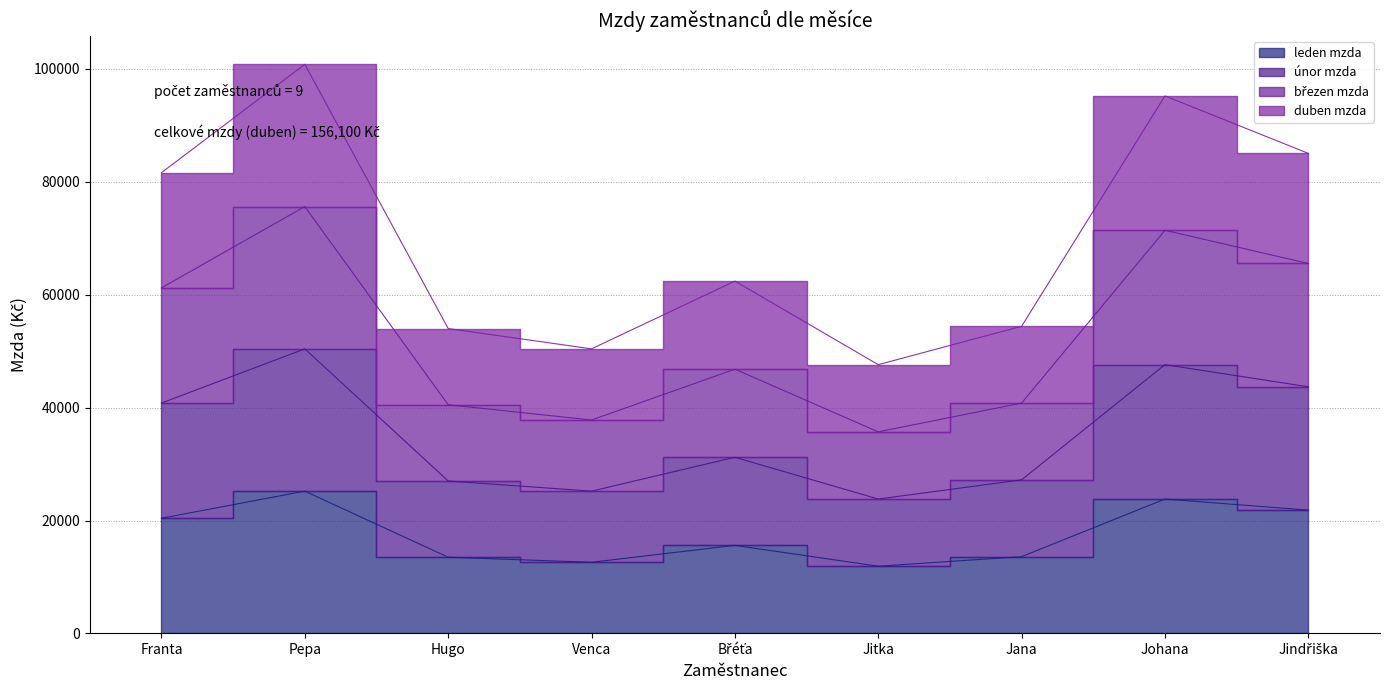

Reading left to right, what are all the values shown in this chart?

leden mzda: Franta=20400	Pepa=25200	Hugo=13500	Venca=12600	Břéťa=15600	Jitka=11900	Jana=13600	Johana=23800	Jindřiška=21840
únor mzda: Franta=40800	Pepa=50400	Hugo=27000	Venca=25200	Břéťa=31200	Jitka=23800	Jana=27200	Johana=47600	Jindřiška=43680
březen mzda: Franta=61200	Pepa=75600	Hugo=40500	Venca=37800	Břéťa=46800	Jitka=35700	Jana=40800	Johana=71400	Jindřiška=65520
duben mzda: Franta=81600	Pepa=100800	Hugo=54000	Venca=50400	Břéťa=62400	Jitka=47600	Jana=54400	Johana=95200	Jindřiška=85020